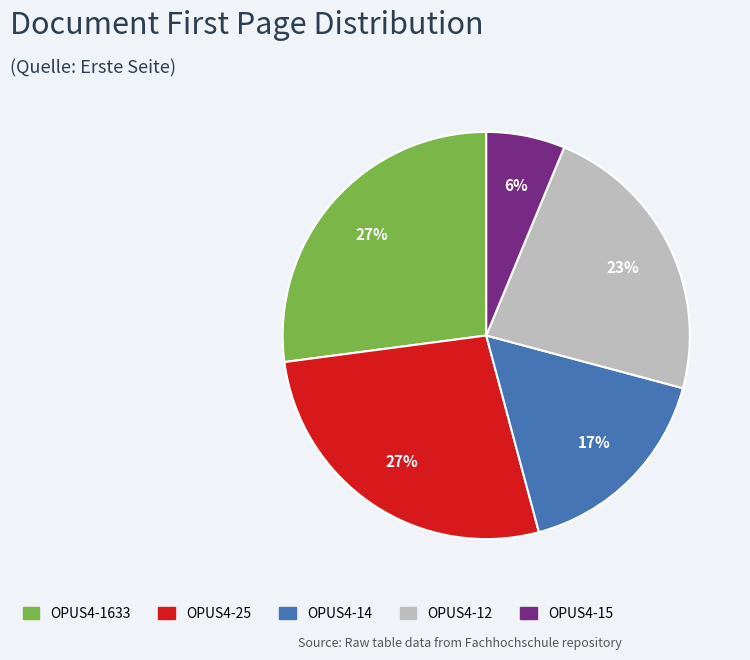

To the nearest percent, what is the combined percentage of OPUS4-14 and OPUS4-12?

40%